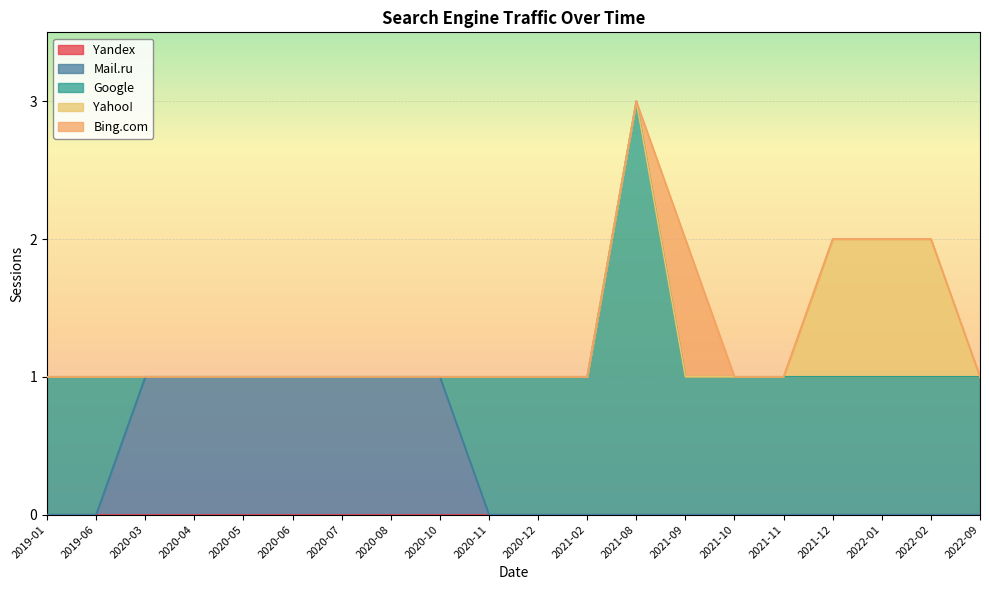

What position from the right is 2021-08?

8